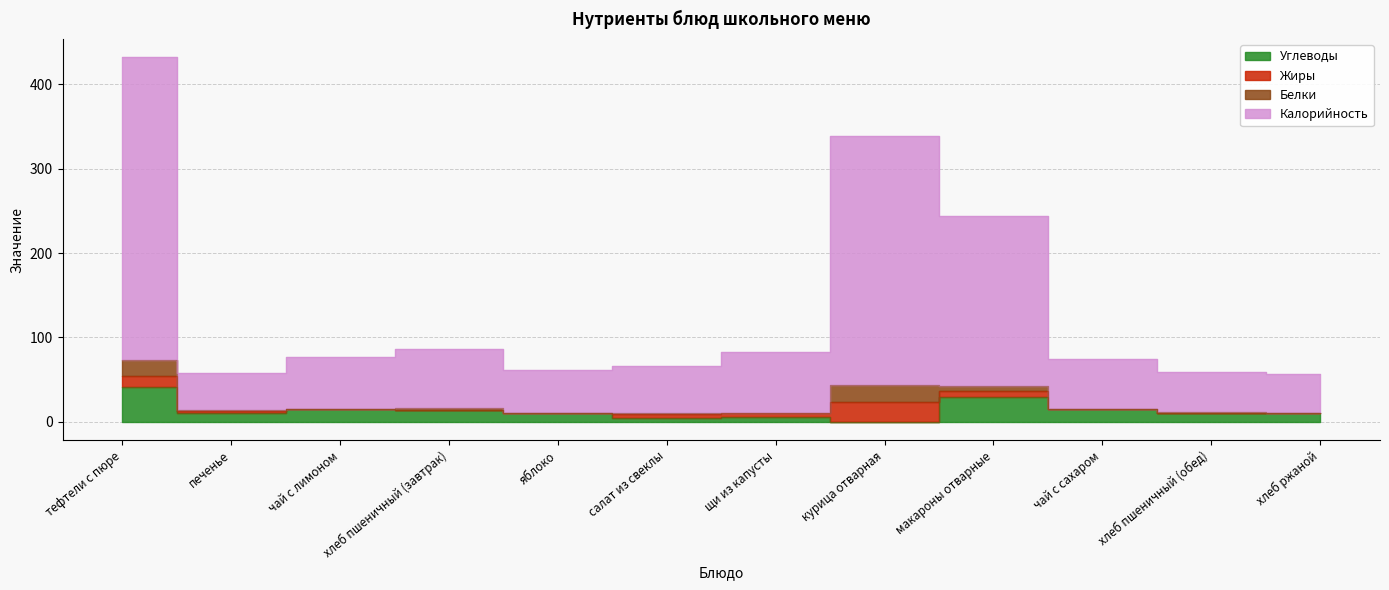

True or false: Углеводы and Калорийность cross at least once.

False